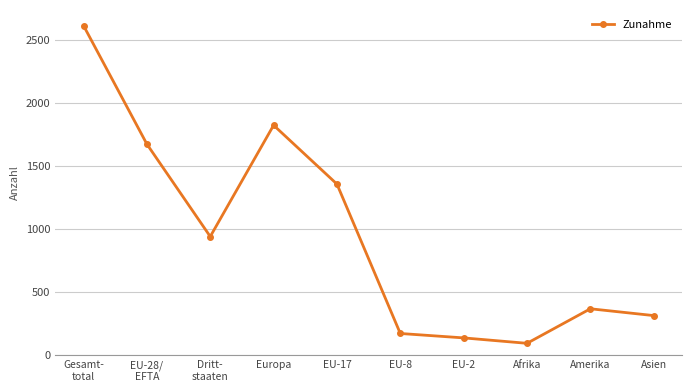

The value at Amerika is 367. True or false?

True